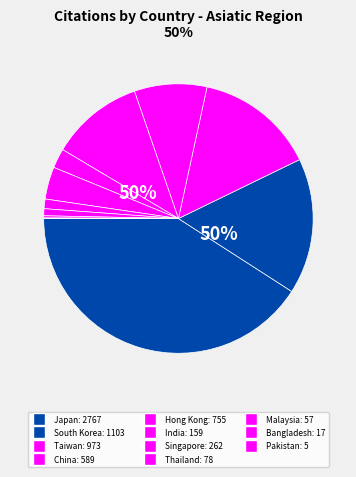

How many slices are in this pie chart?

11